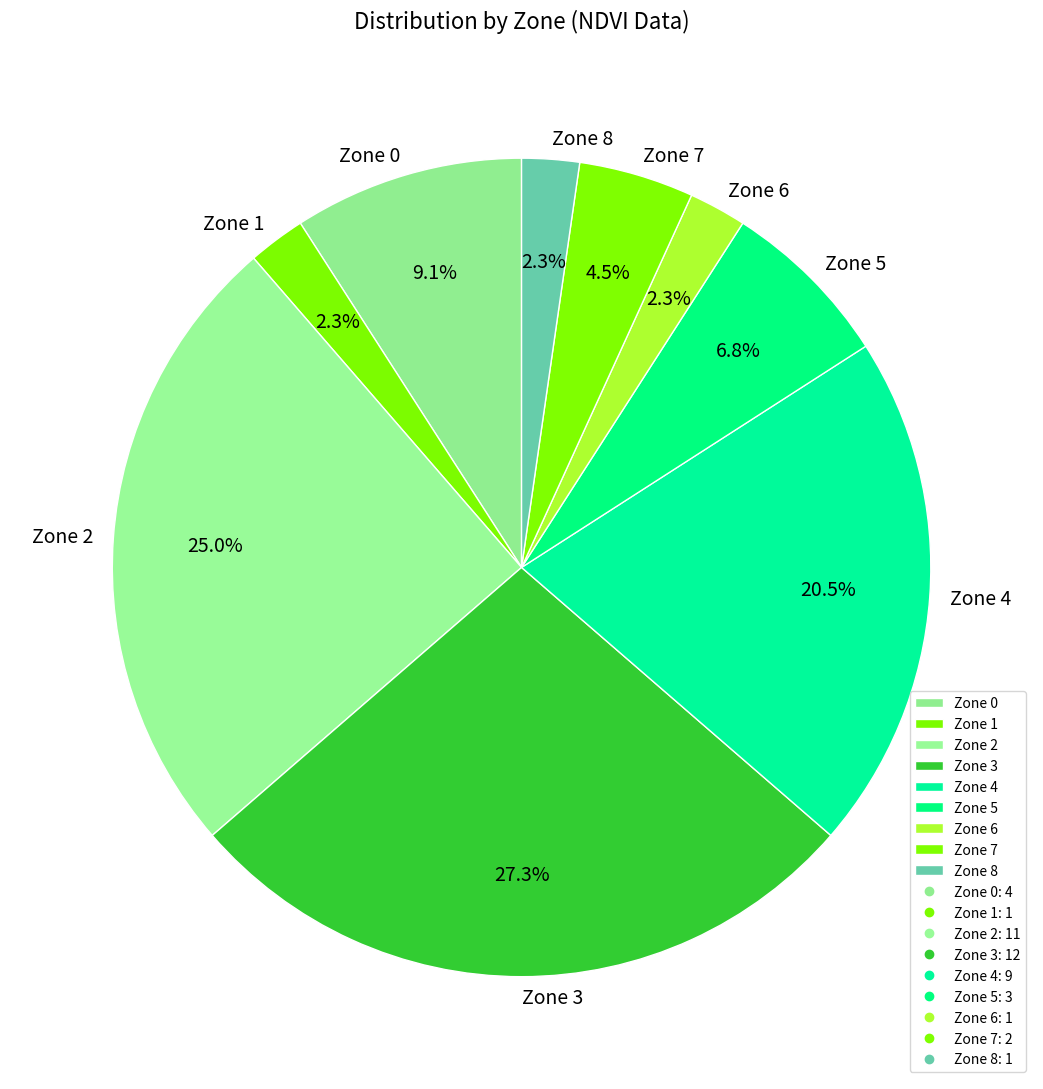

Between Zone 7 and Zone 1, which is larger?

Zone 7